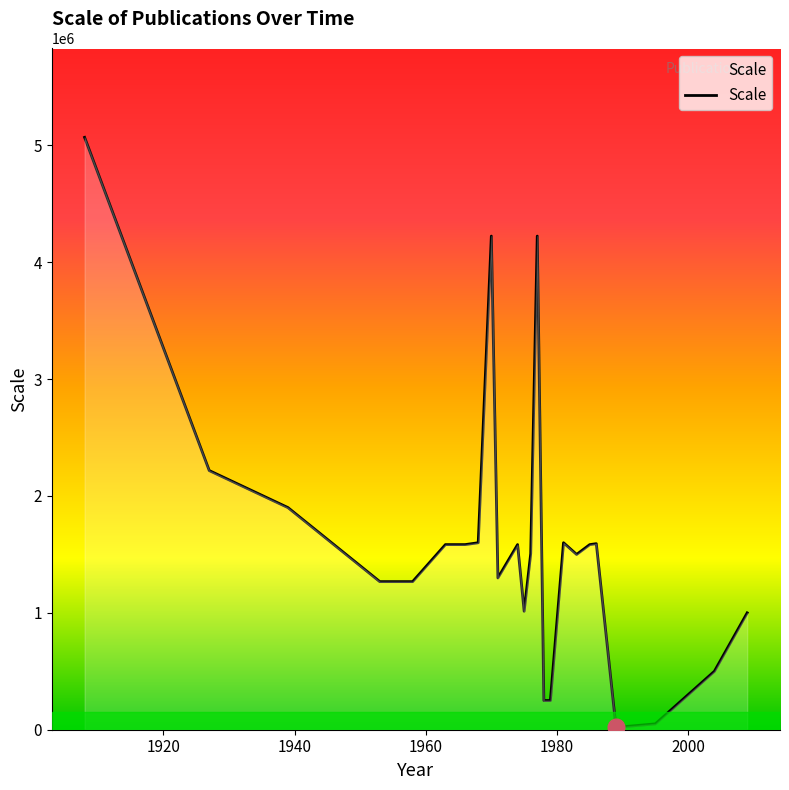

What is the greatest value displayed?

5068800